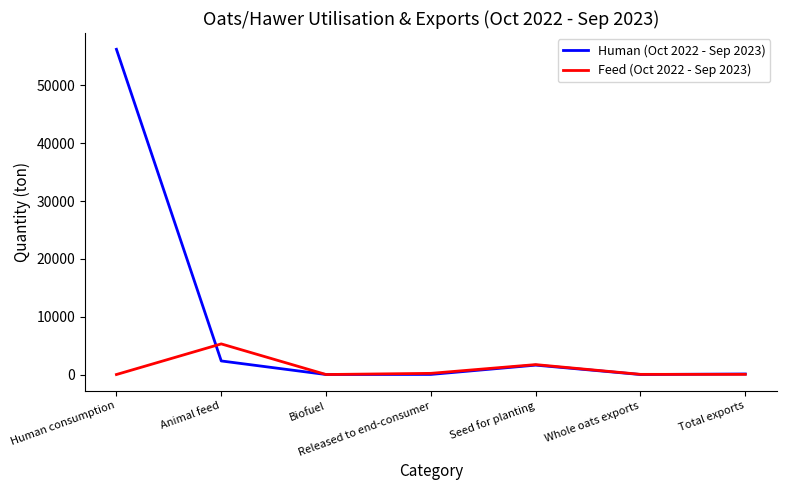

At how many categories does at least one series exceed 39998?

1